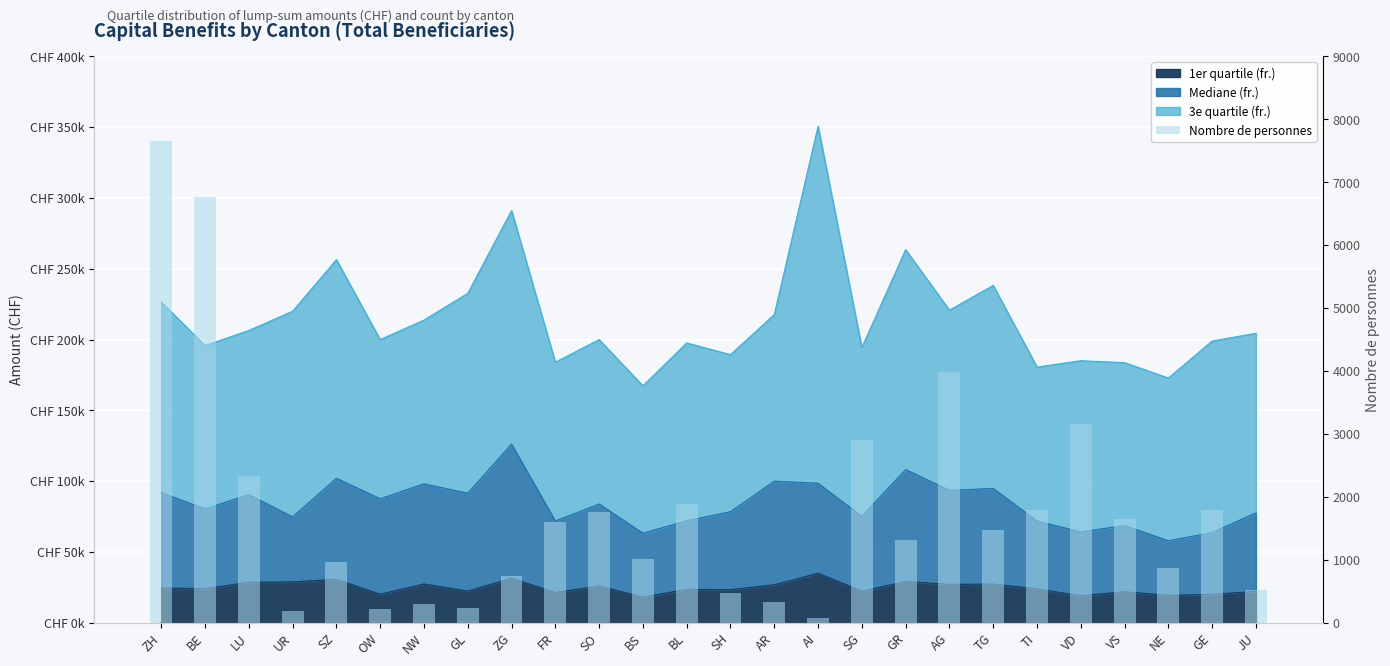

What is the greatest value displayed?

7652